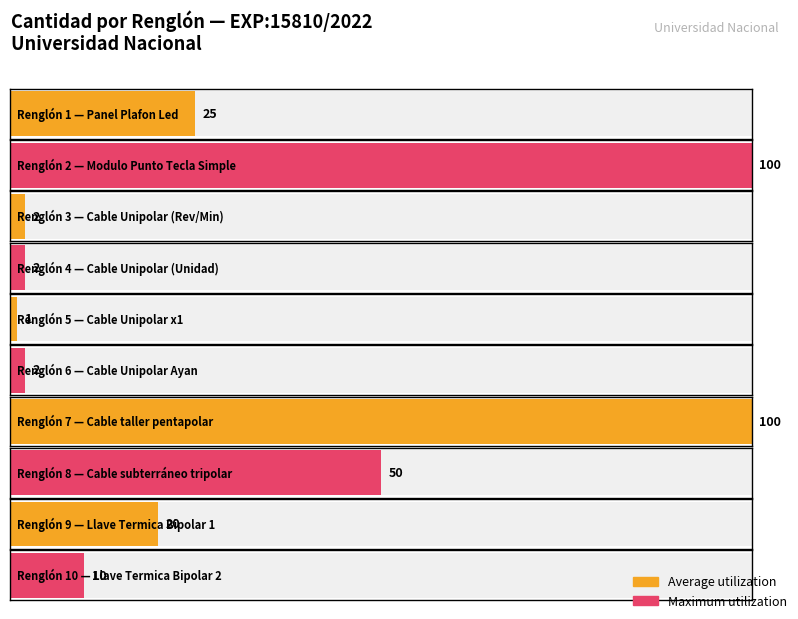

Count the number of data series in this chart.

2